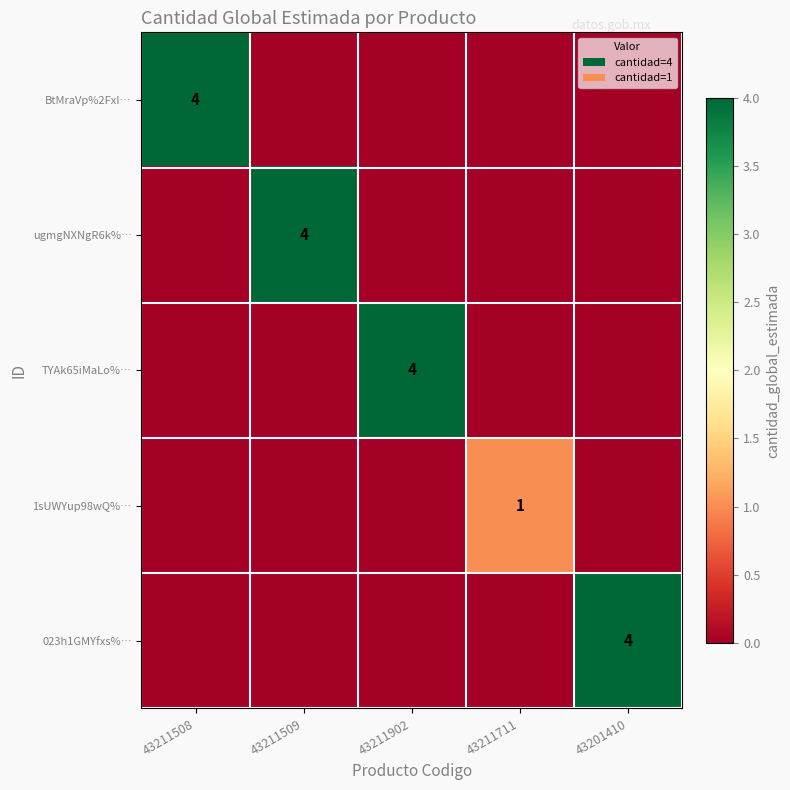

Which has a higher value, 43211509 or 43201410?

43211509